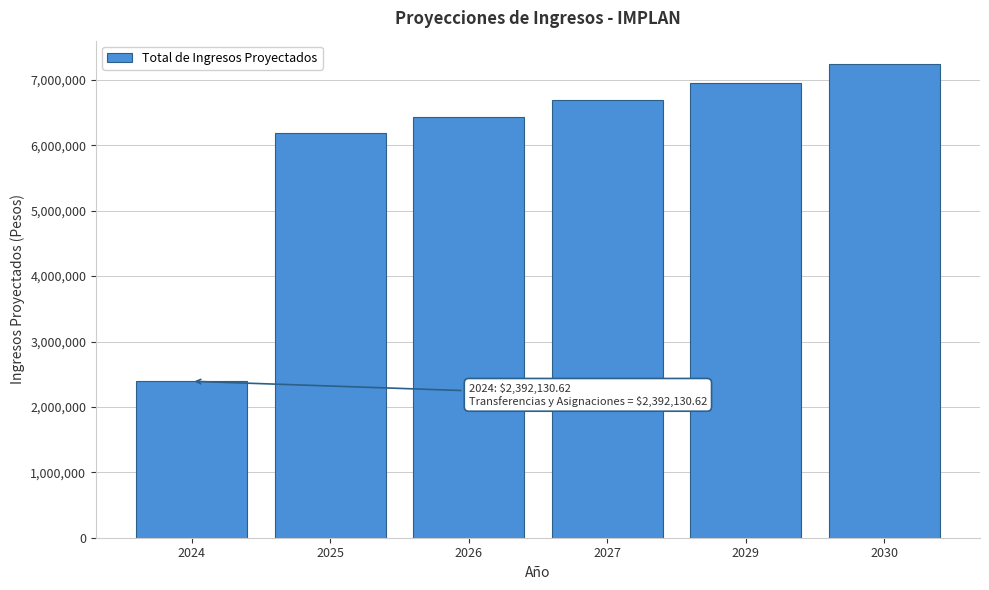

What is the smallest value displayed?

2392130.6